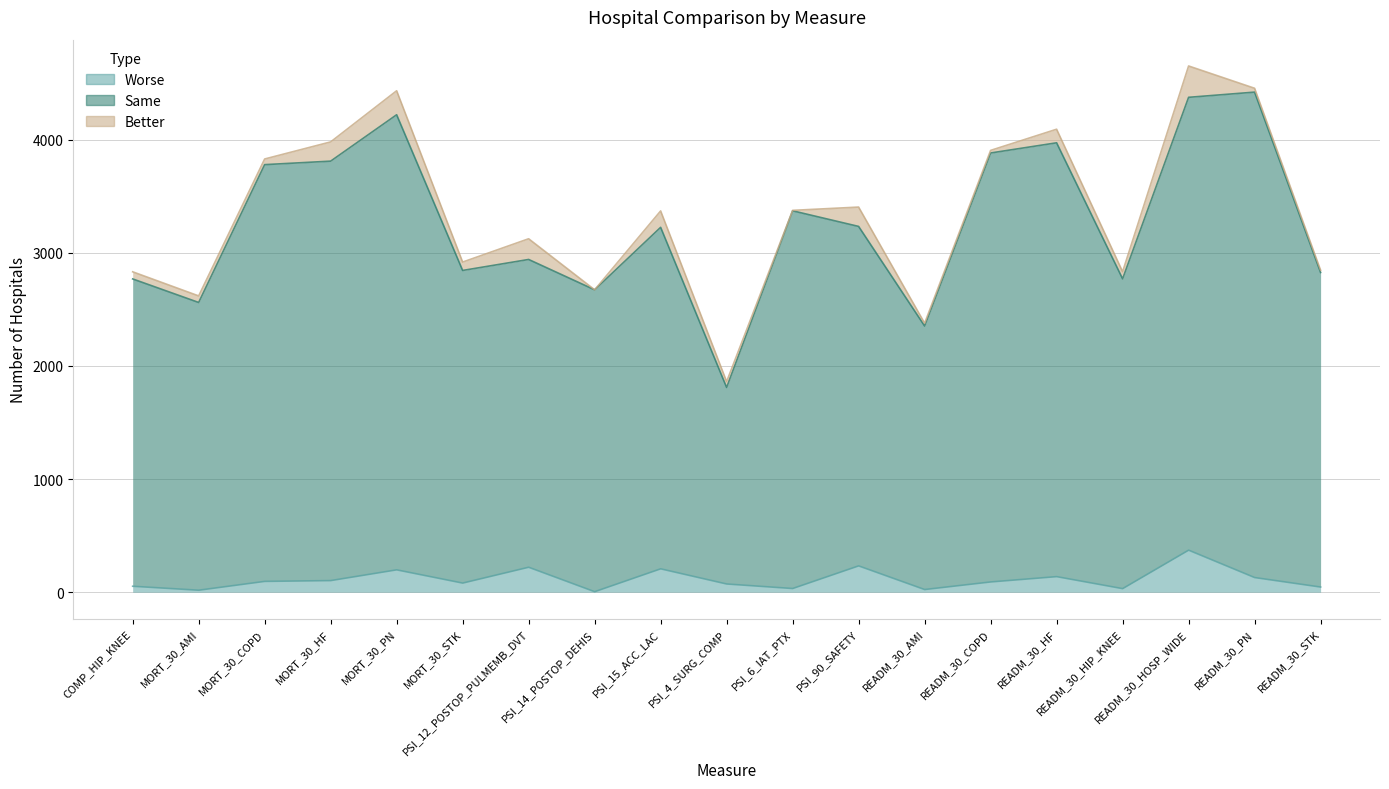

At which label does numberofhospitalssame reach its minimum?

PSI_4_SURG_COMP